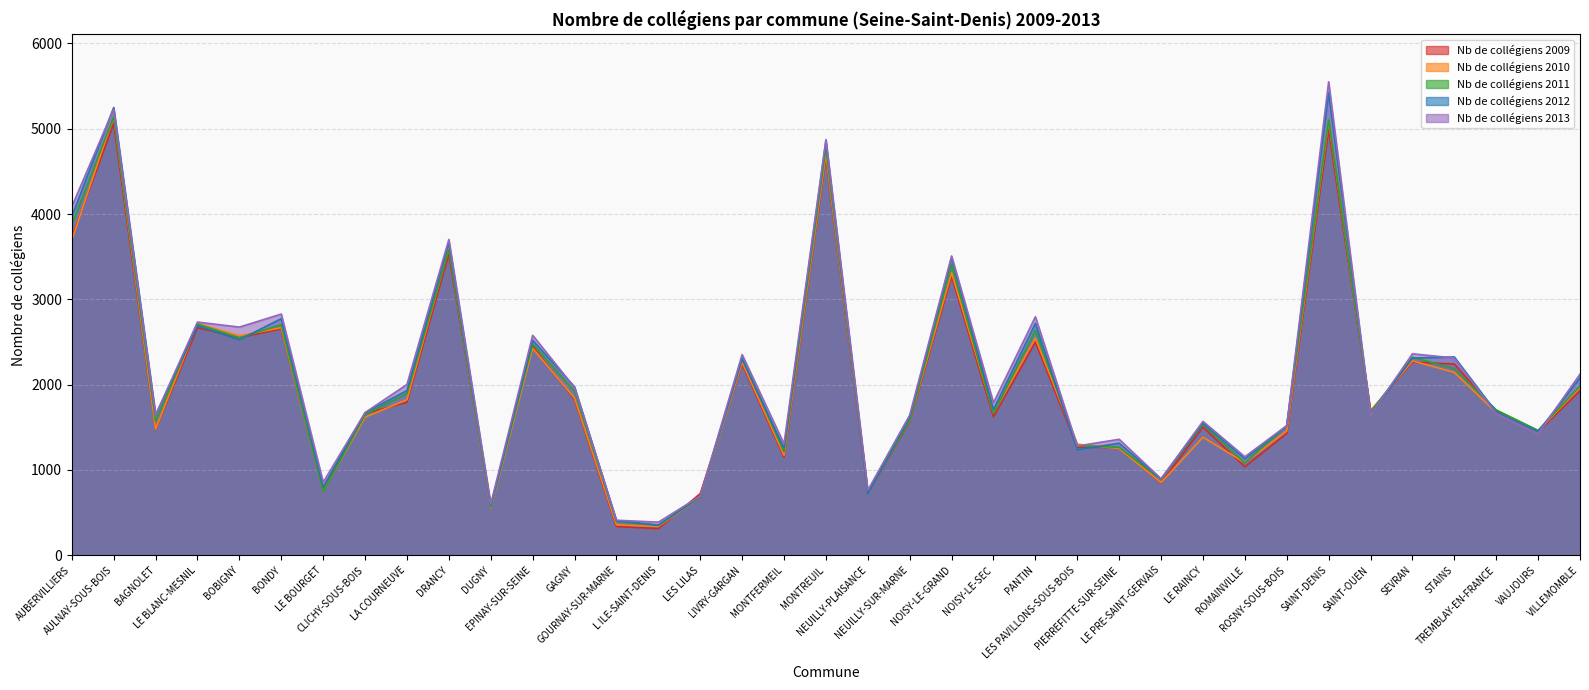

At which category does Nb de collégiens 2013 reach its first local valley?

BAGNOLET